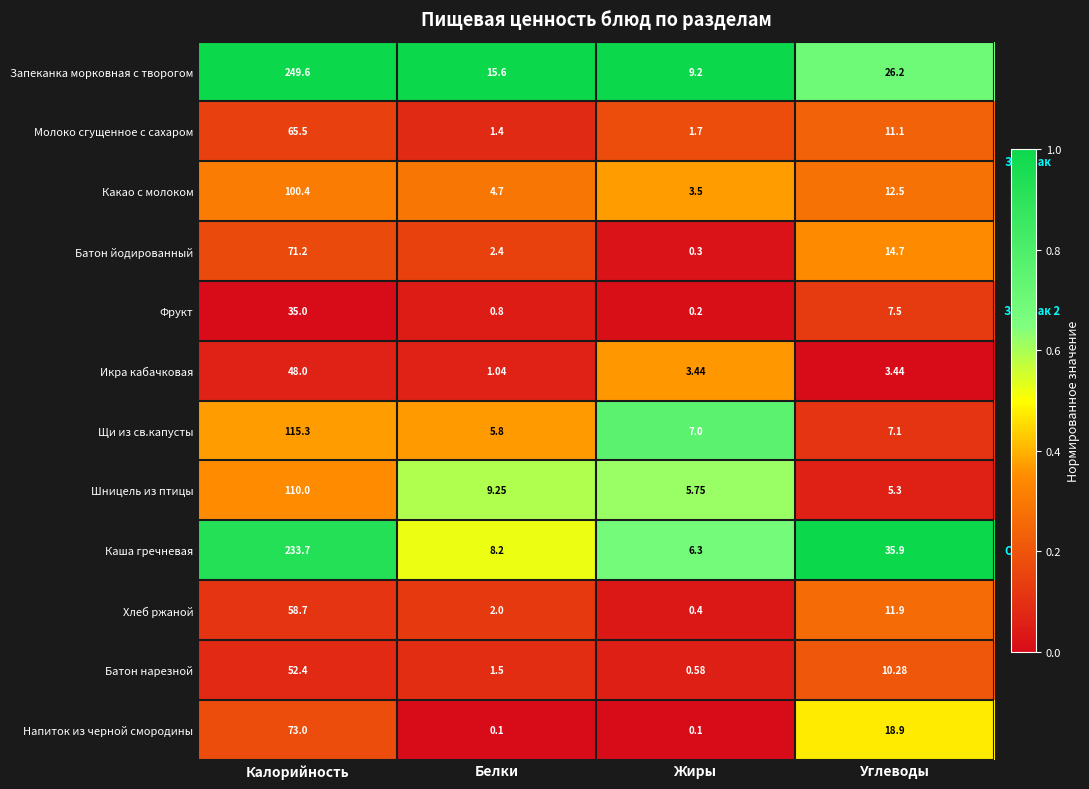

List the series in order of their peak value, highest first.

Запеканка морковная с творогом, Каша гречневая, Щи из св.капусты, Шницель из птицы, Какао с молоком, Напиток из черной смородины, Батон йодированный, Молоко сгущенное с сахаром, Хлеб ржаной, Батон нарезной, Икра кабачковая, Фрукт